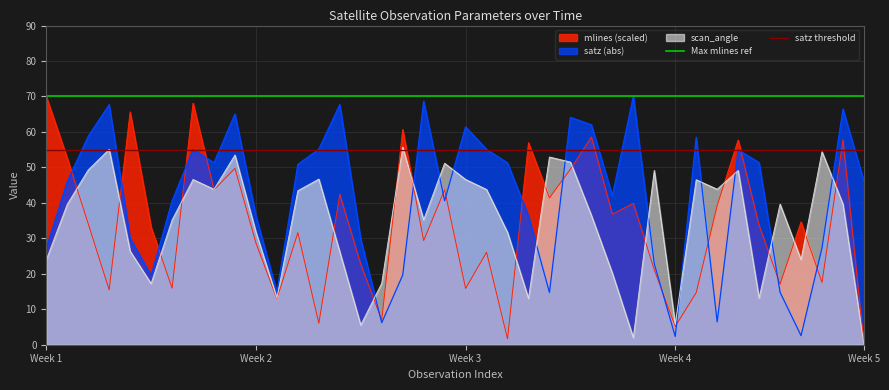

What is the total value across all series at Week 1?

125